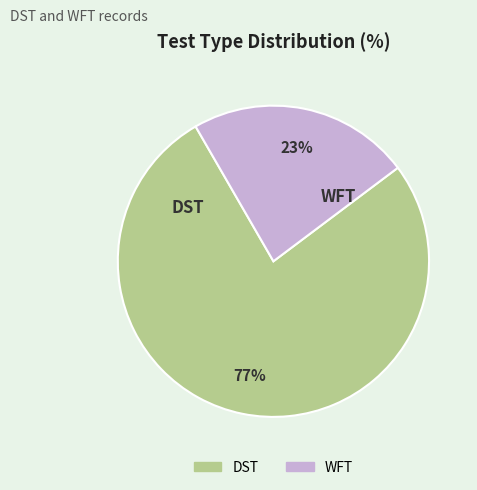

To the nearest percent, what portion does DST represent?

77%